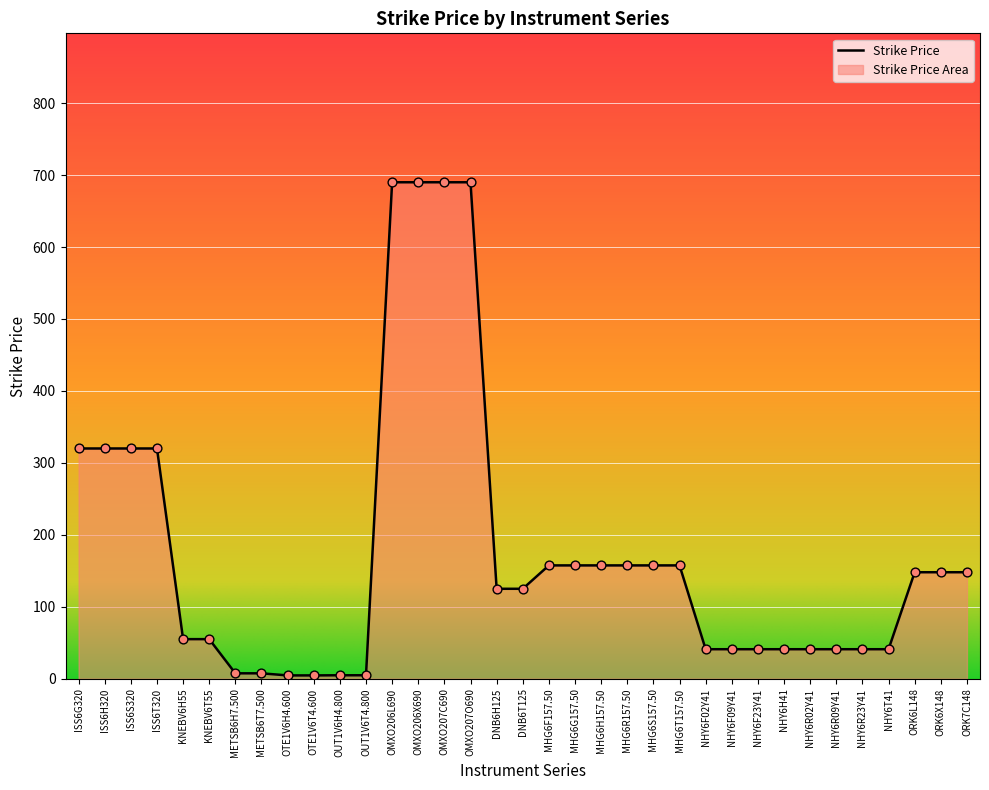

What is the ratio of the value at NHY6F09Y41 to the value at ISS6H320?

0.1